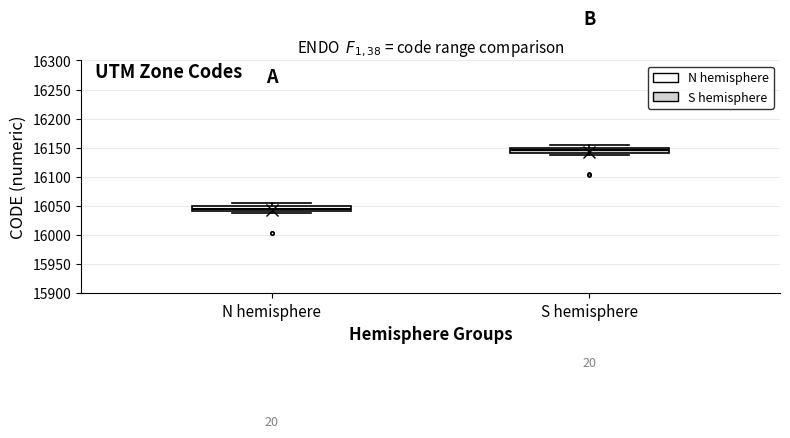

Where is the lower edge of the box for S hemisphere on the y-axis? The values are not printed on the chart, so give them approximately, as read against the axis.

16140